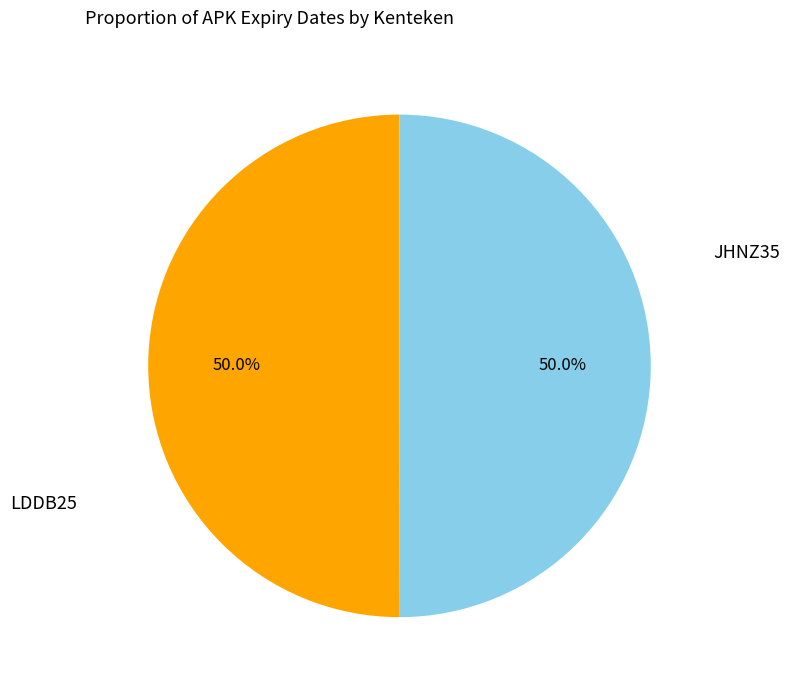

Combined, do LDDB25 and JHNZ35 account for over 50%?

Yes